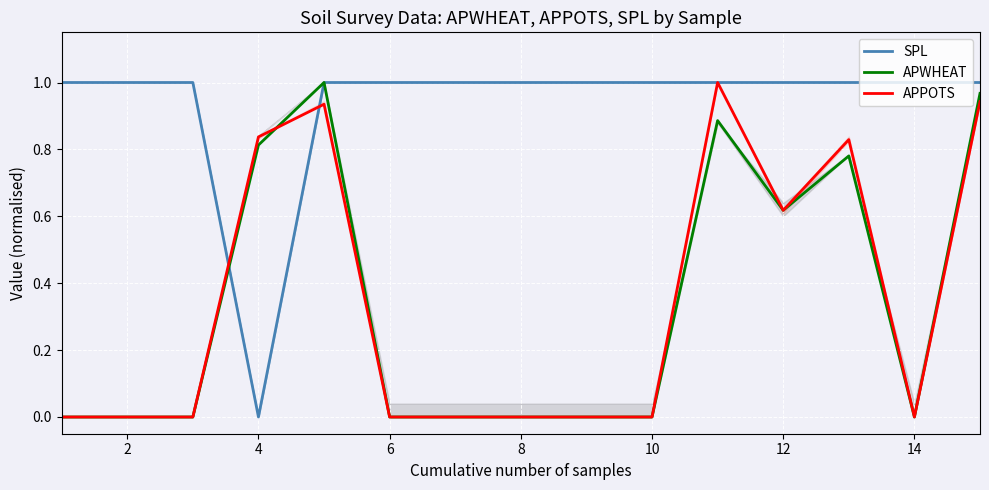

Is it true that APPOTS equals -0.4 at 14?

False